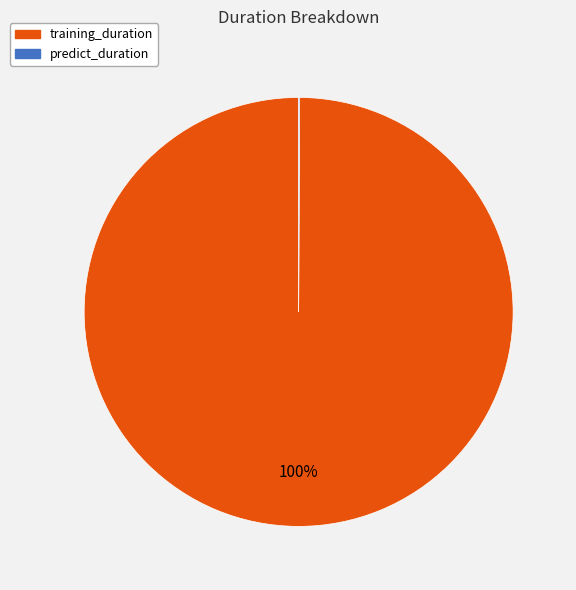

Is it true that training_duration is 100% of the pie?

True